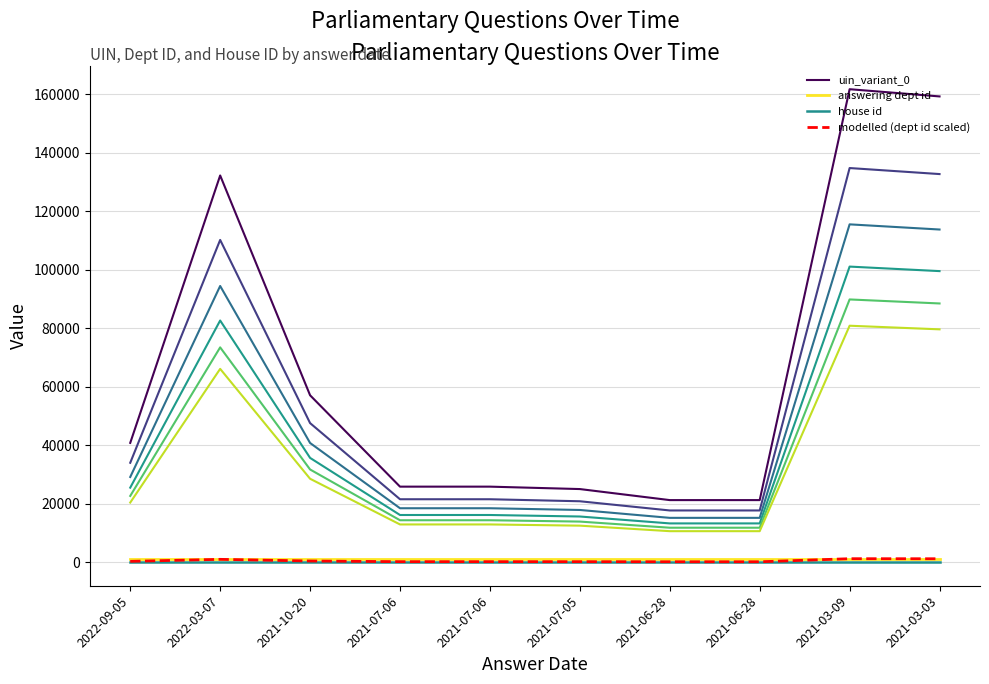

At how many categories does at least one series exceed 27492?

5